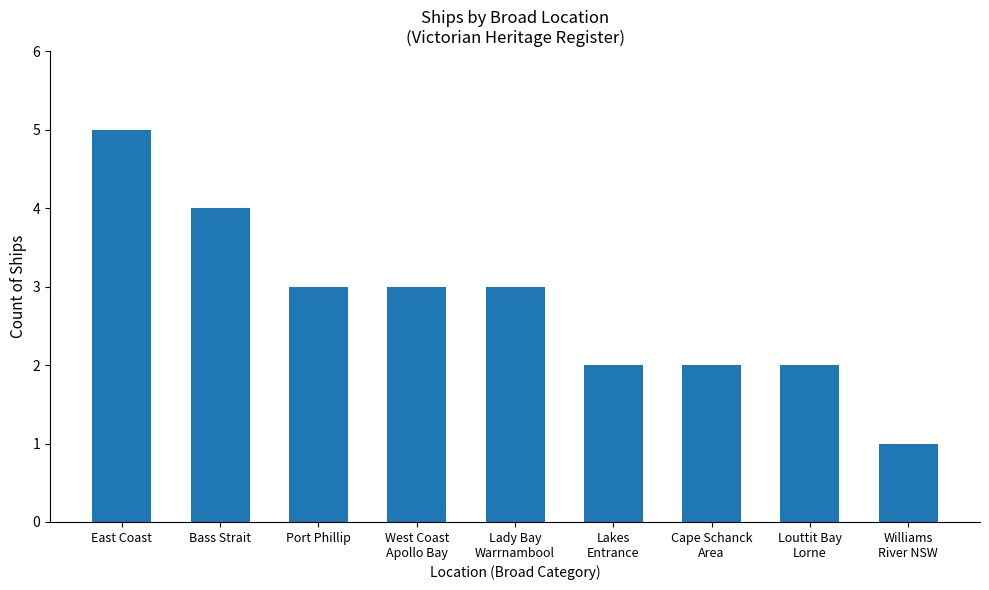

Reading left to right, extract all data points from this chart.

East Coast=5	Bass Strait=4	Port Phillip=3	West Coast
Apollo Bay=3	Lady Bay
Warrnambool=3	Lakes
Entrance=2	Cape Schanck
Area=2	Louttit Bay
Lorne=2	Williams
River NSW=1